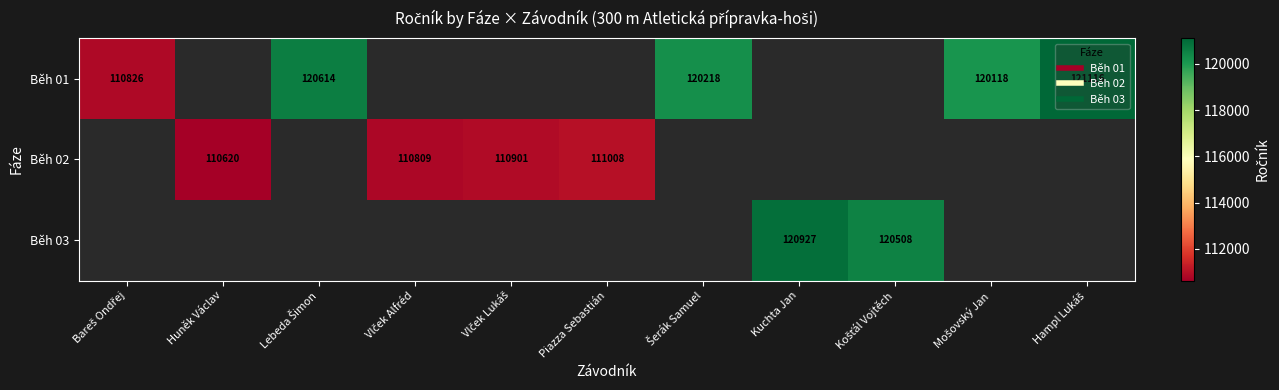

How many positive values does the Běh 01 series have?

5